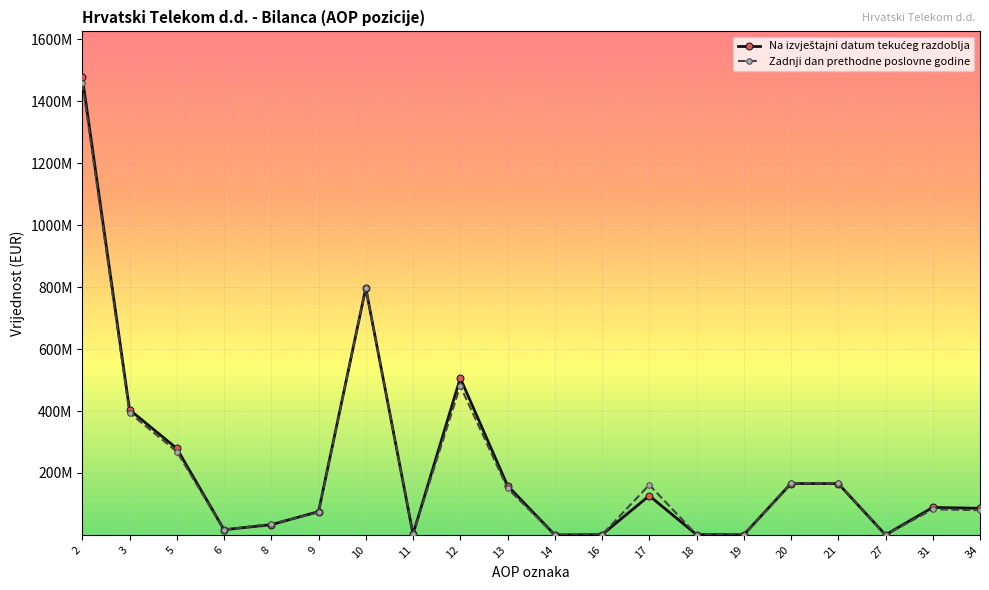

Does the chart have visible grid lines?

Yes